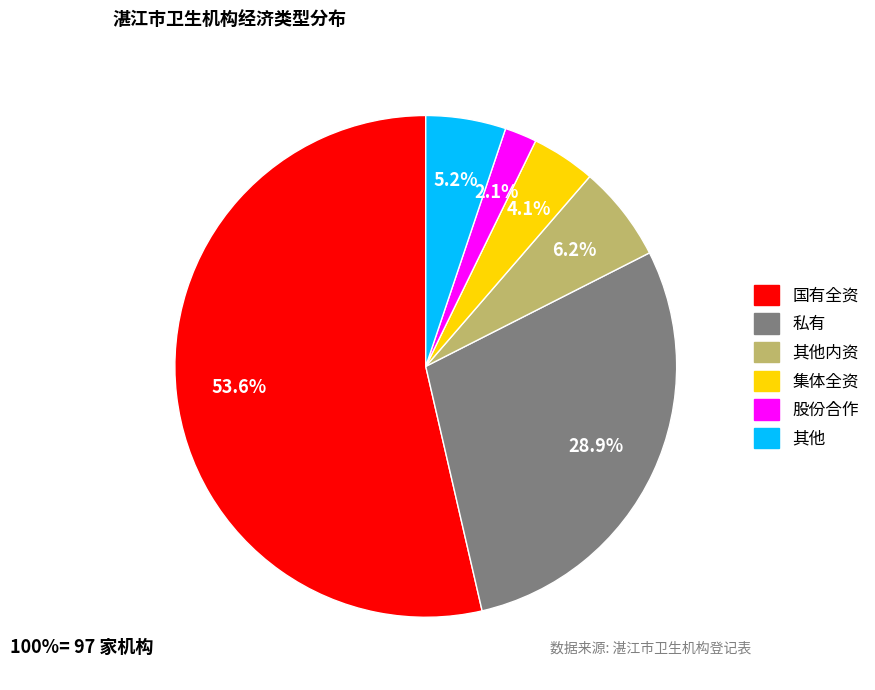

Is there a majority slice in this chart?

Yes